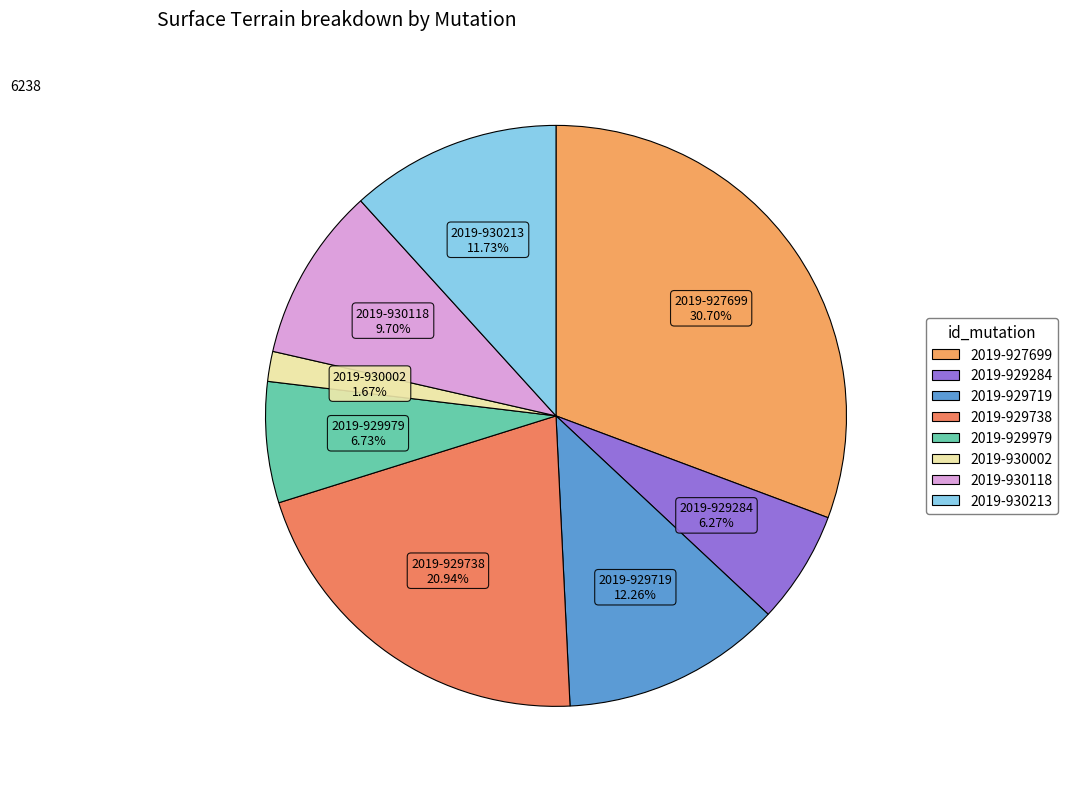

Rank the categories by value from highest to lowest.

2019-927699, 2019-929738, 2019-929719, 2019-930213, 2019-930118, 2019-929979, 2019-929284, 2019-930002